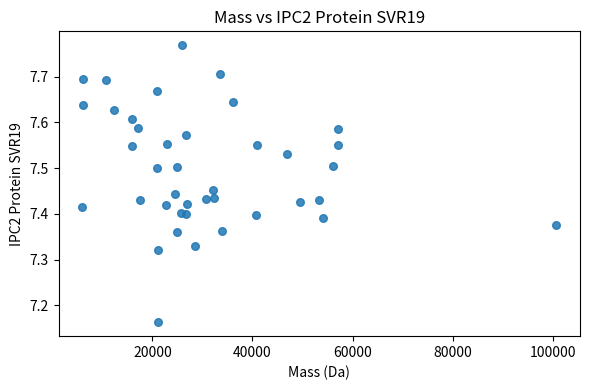

What is the range of Y values (max minus min)?

0.6